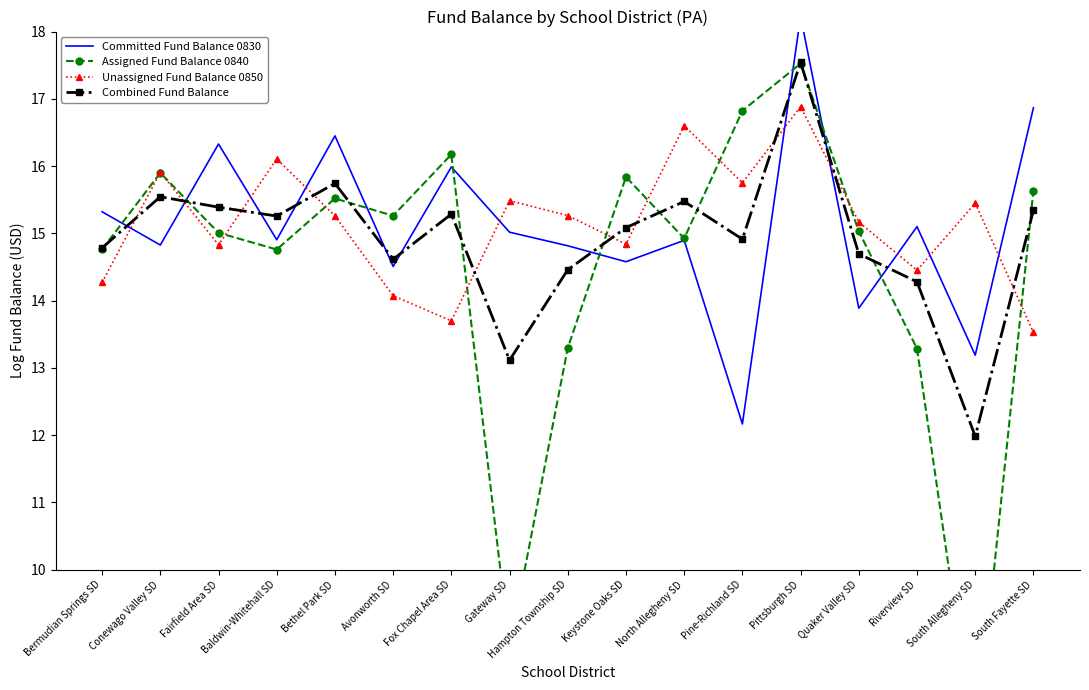

Which series has the largest total across all categories?

Unassigned Fund Balance 0850